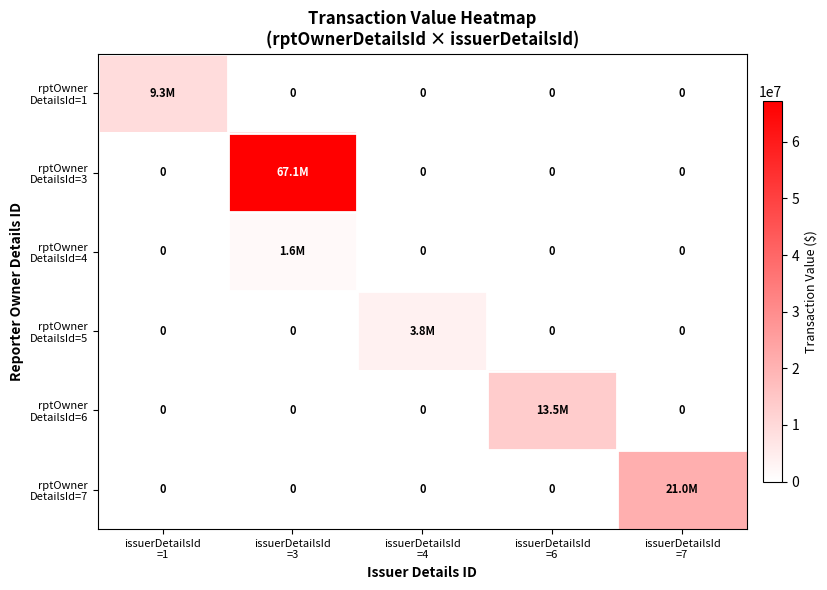

Rank the series by their maximum value, from lowest to highest.

rptOwner DetailsId=4, rptOwner DetailsId=5, rptOwner DetailsId=1, rptOwner DetailsId=6, rptOwner DetailsId=7, rptOwner DetailsId=3